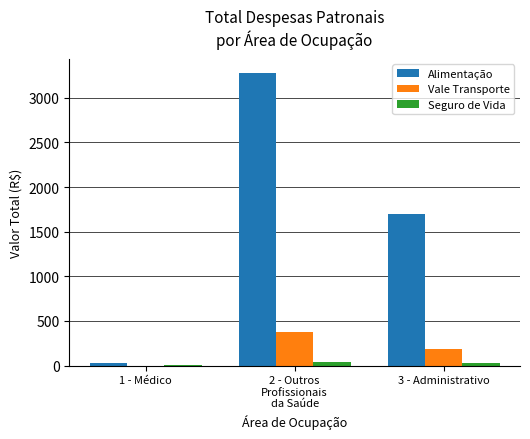

Is the value of Vale Transporte at 2 - Outros
Profissionais
da Saúde greater than the value of Seguro de Vida at 3 - Administrativo?

Yes